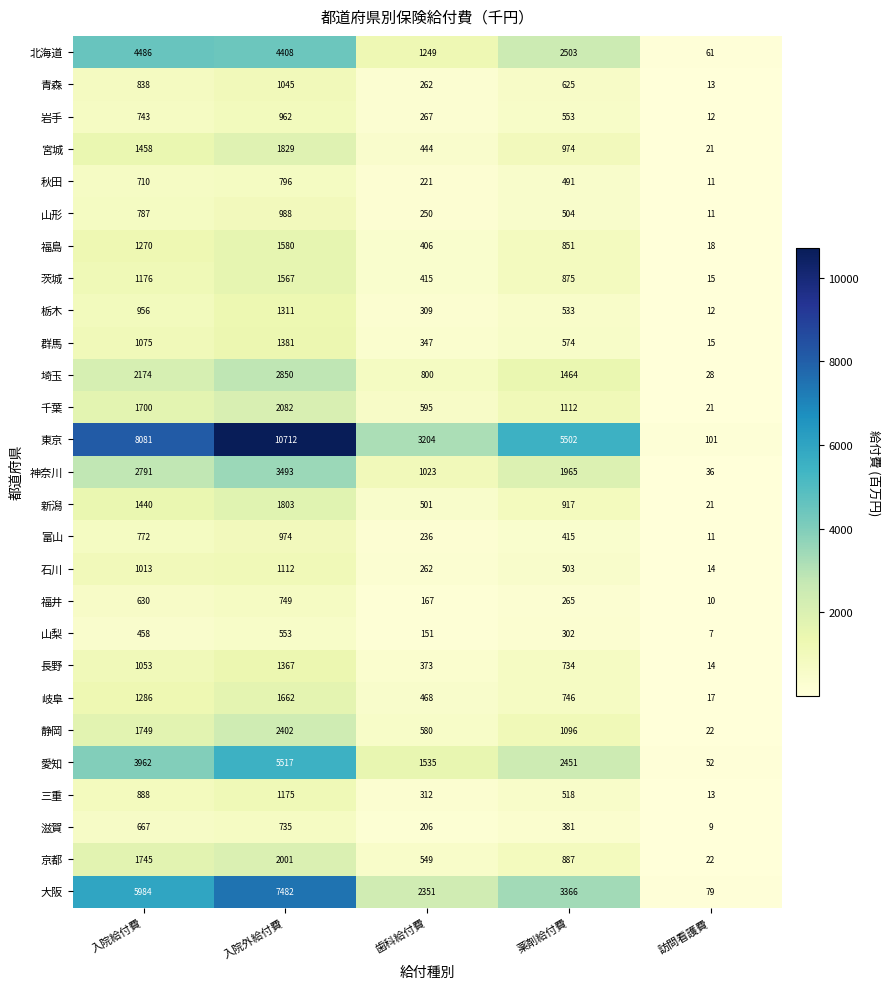

At how many categories does at least one series exceed 4924?

3